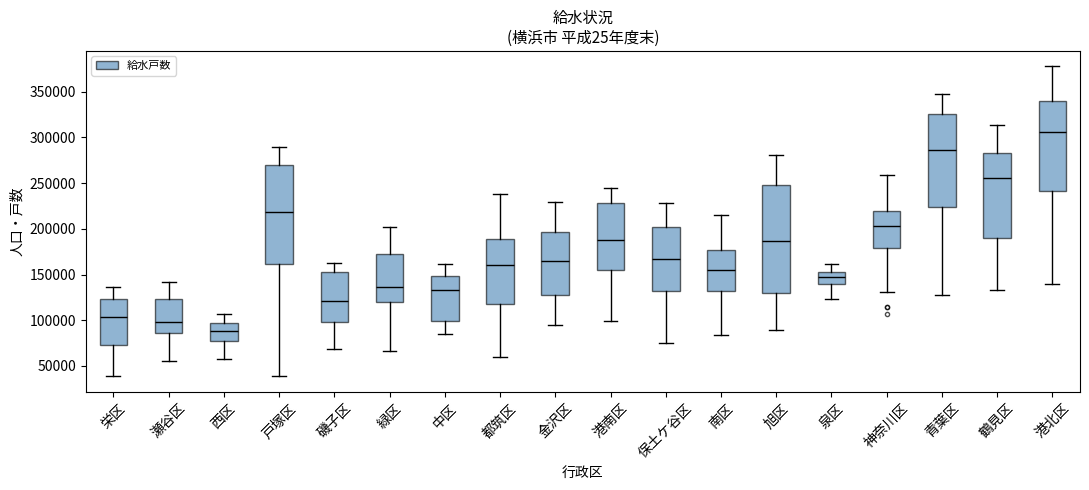

Reading left to right, transcribe this box plot: for each box, give where its median line is, the range the box spans, and where its two whiskers end, as read against the y-axis. The values are not printed on the chart, so give them approximately, as read against the axis.

栄区: median 105000, box 75000 to 125000, whiskers 40000 to 135000
瀬谷区: median 100000, box 85000 to 125000, whiskers 55000 to 140000
西区: median 90000, box 75000 to 95000, whiskers 60000 to 105000
戸塚区: median 220000, box 160000 to 270000, whiskers 40000 to 290000
磯子区: median 120000, box 100000 to 155000, whiskers 70000 to 165000
緑区: median 135000, box 120000 to 175000, whiskers 65000 to 200000
中区: median 135000, box 100000 to 150000, whiskers 85000 to 160000
都筑区: median 160000, box 120000 to 190000, whiskers 60000 to 240000
金沢区: median 165000, box 125000 to 195000, whiskers 95000 to 230000
港南区: median 190000, box 155000 to 230000, whiskers 100000 to 245000
保土ケ谷区: median 165000, box 130000 to 200000, whiskers 75000 to 230000
南区: median 155000, box 130000 to 175000, whiskers 85000 to 215000
旭区: median 185000, box 130000 to 250000, whiskers 90000 to 280000
泉区: median 145000, box 140000 to 155000, whiskers 125000 to 160000
神奈川区: median 205000, box 180000 to 220000, whiskers 130000 to 260000
青葉区: median 285000, box 225000 to 325000, whiskers 130000 to 350000
鶴見区: median 255000, box 190000 to 285000, whiskers 135000 to 315000
港北区: median 305000, box 240000 to 340000, whiskers 140000 to 380000